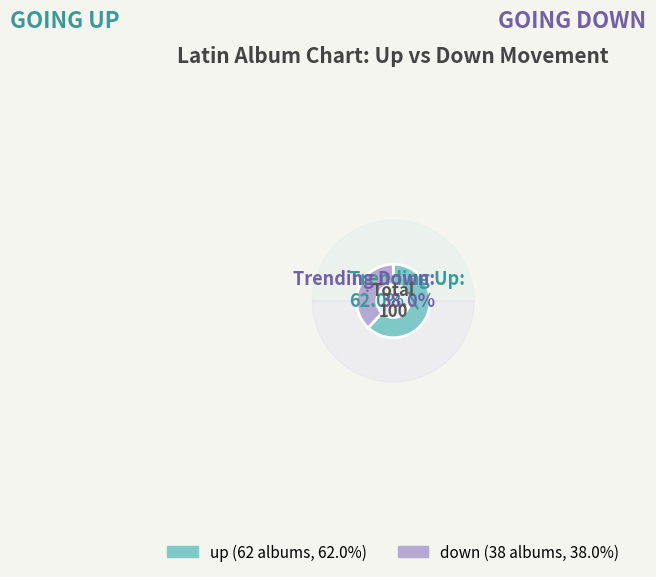

To the nearest percent, what is the combined percentage of down and up?

100%